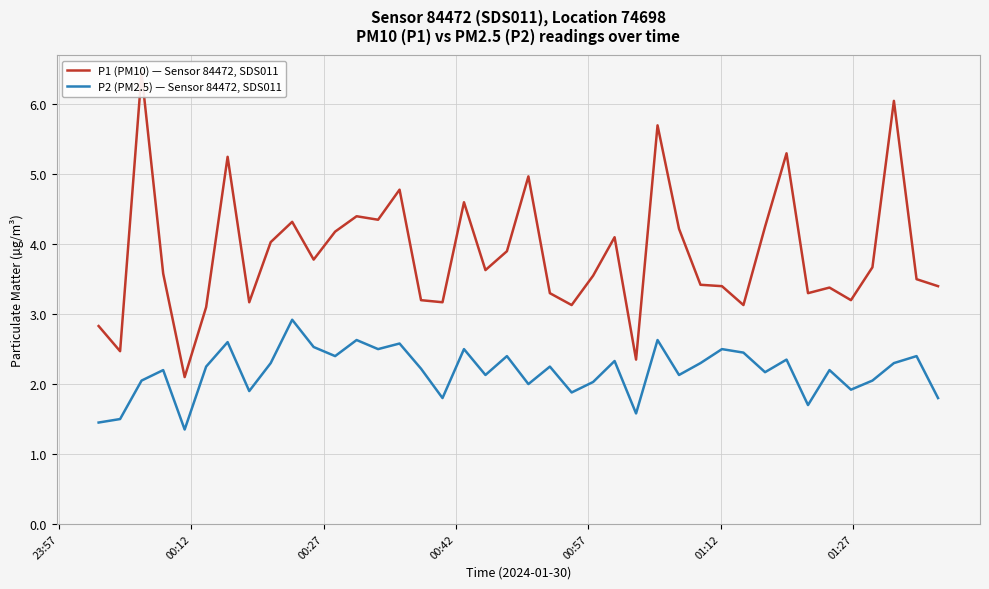

What is the greatest value displayed?

6.5